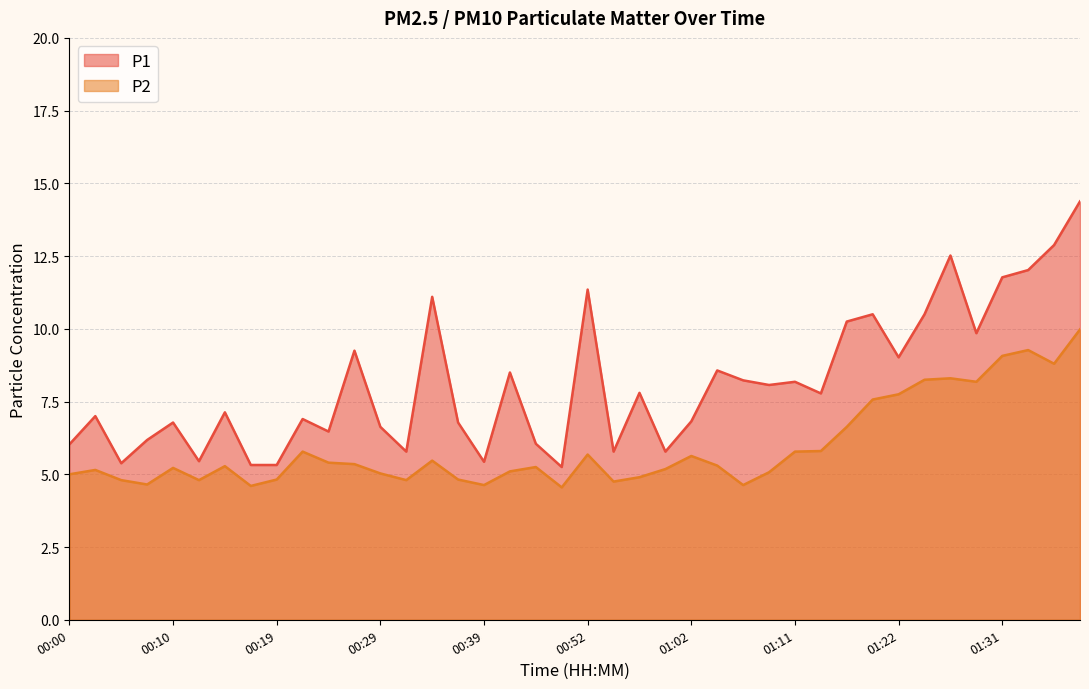

What is the label of the 36th point from the left?

01:29